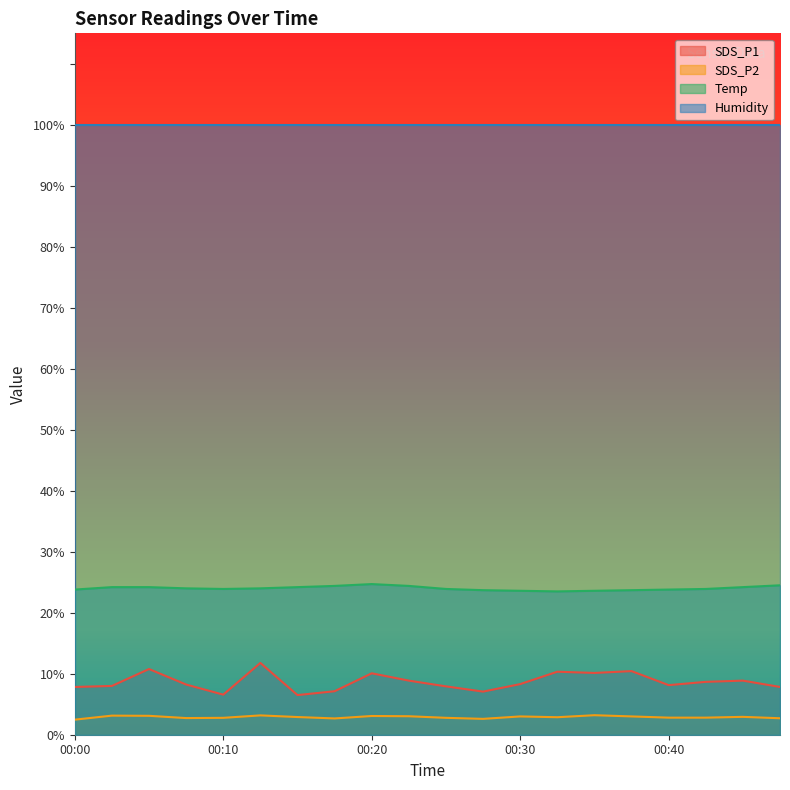

True or false: SDS_P2 and Humidity cross at least once.

False